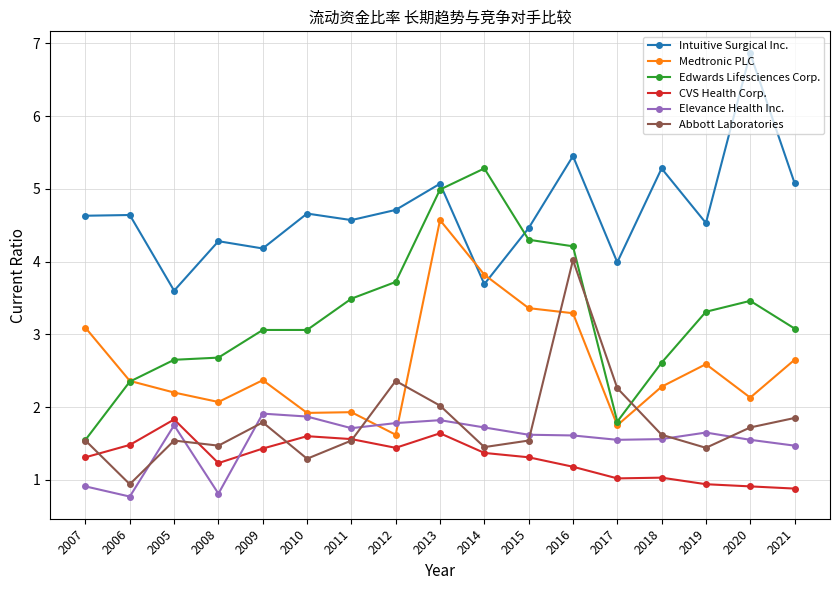

Read the Abbott Laboratories value at 2006.

0.9